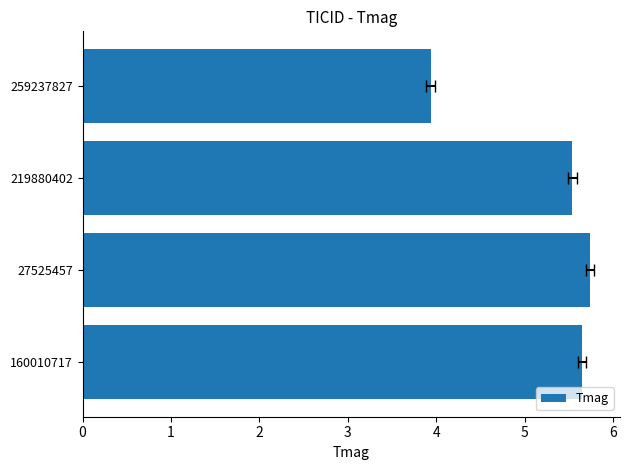

What is the smallest value displayed?

3.9